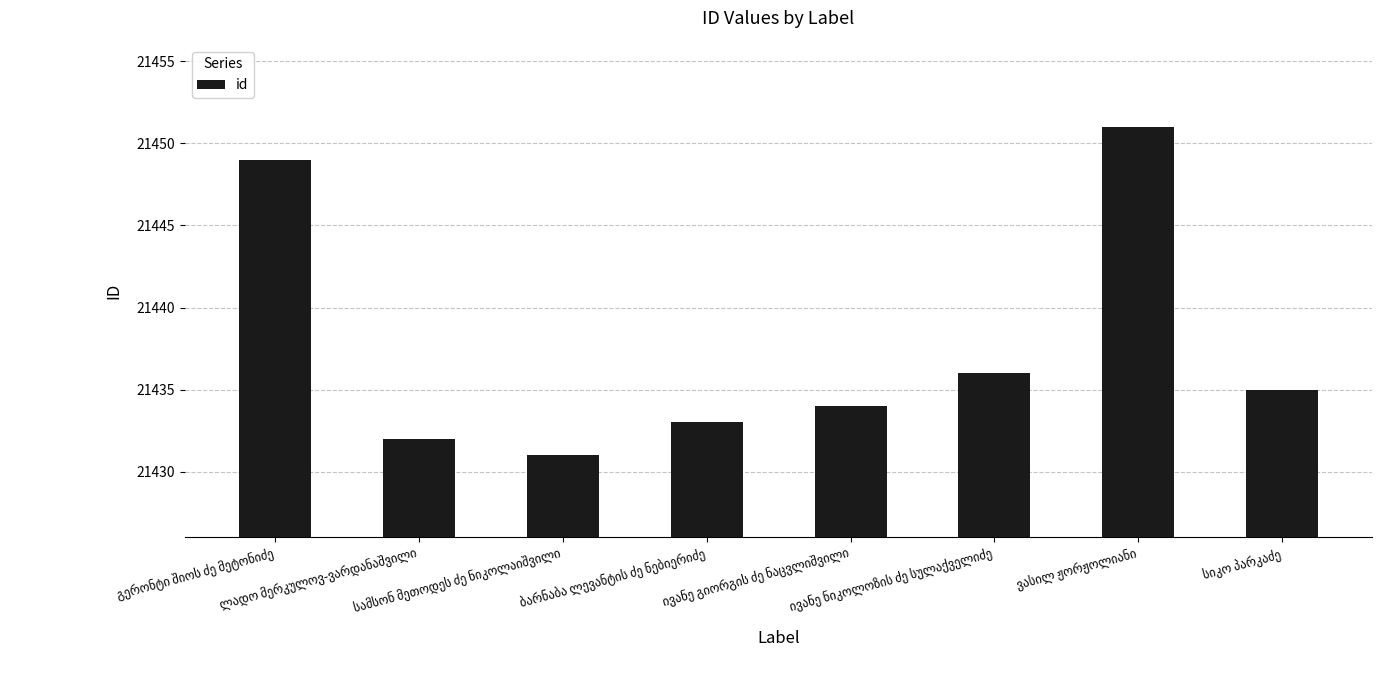

What is the maximum value shown in the chart?

21451